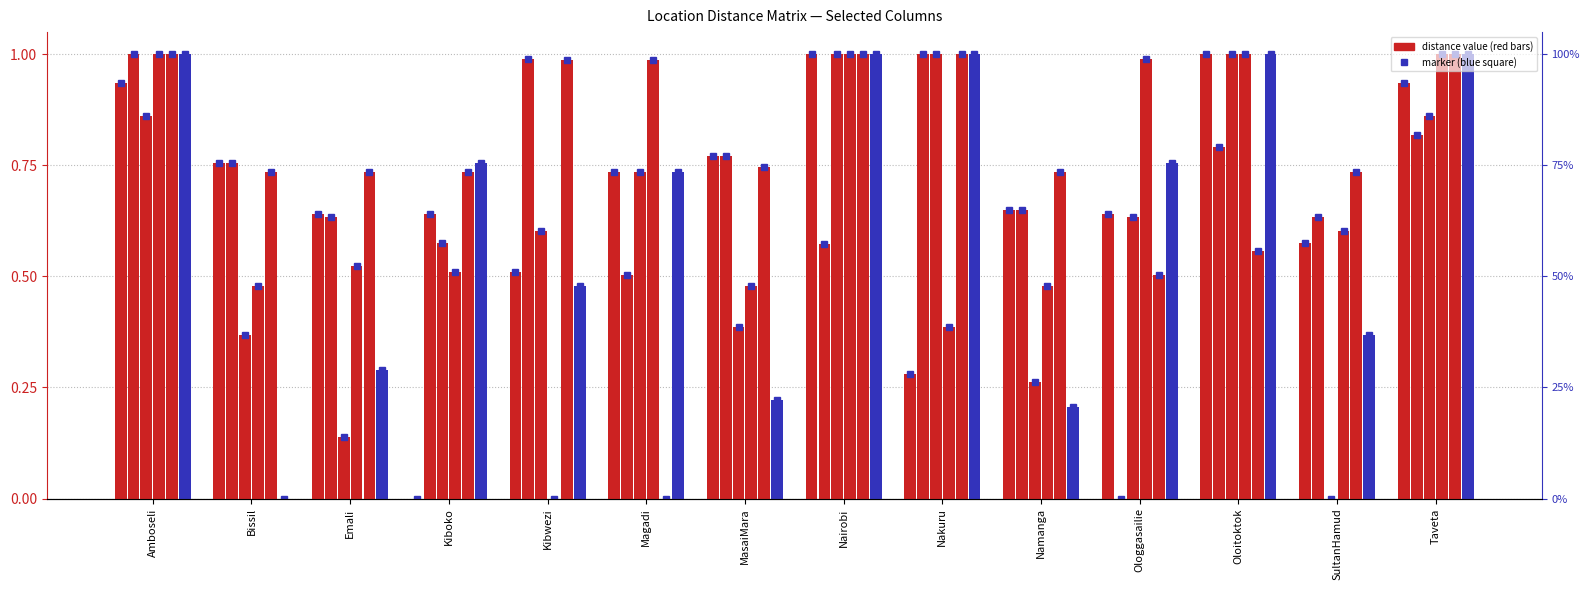

What is the sum of the Kibwezi values at Oloitoktok and Nairobi?

2.0